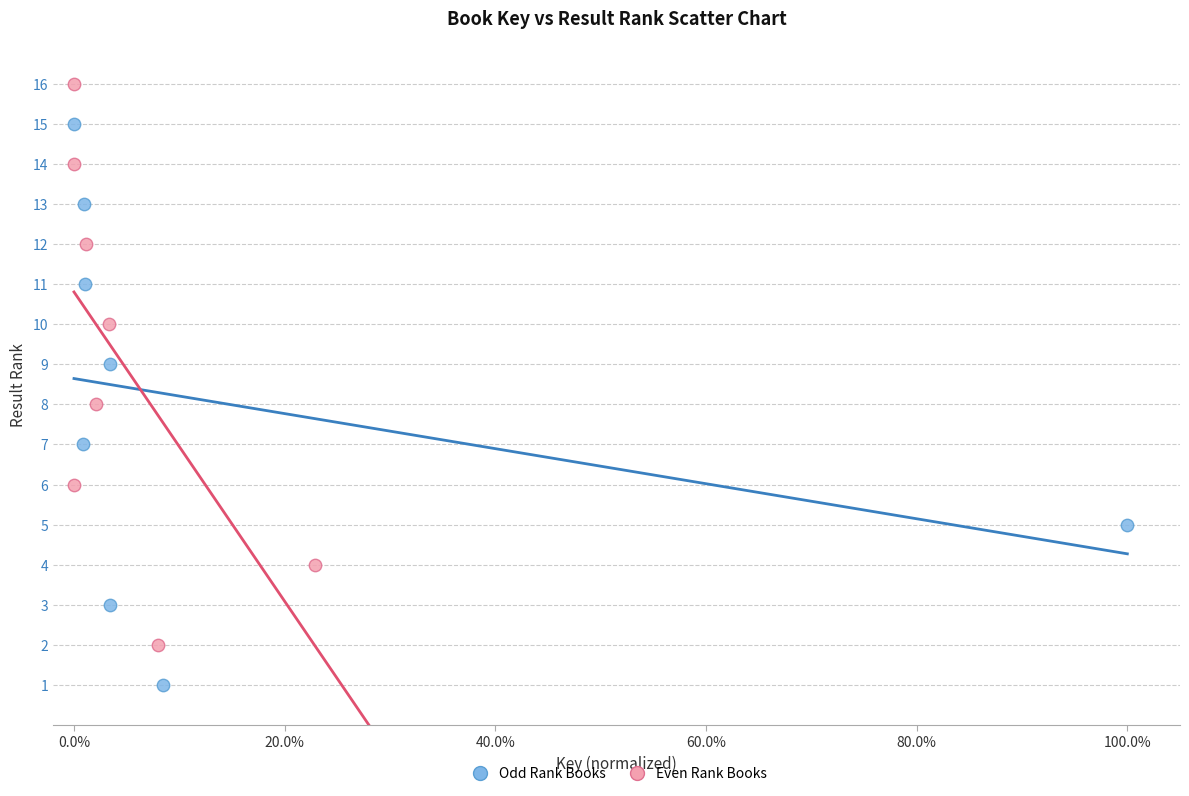

Which series reaches the minimum Y coordinate?

Odd Rank Books